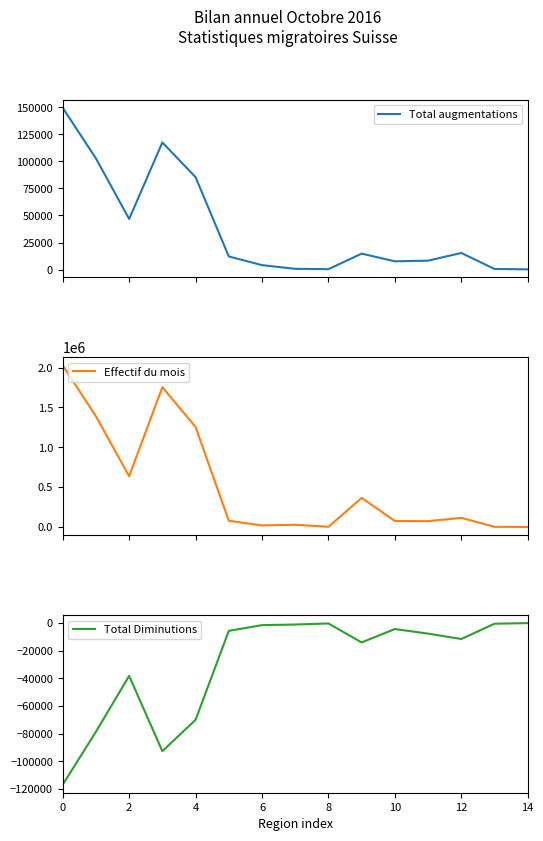

How many lines are shown in the chart?

3